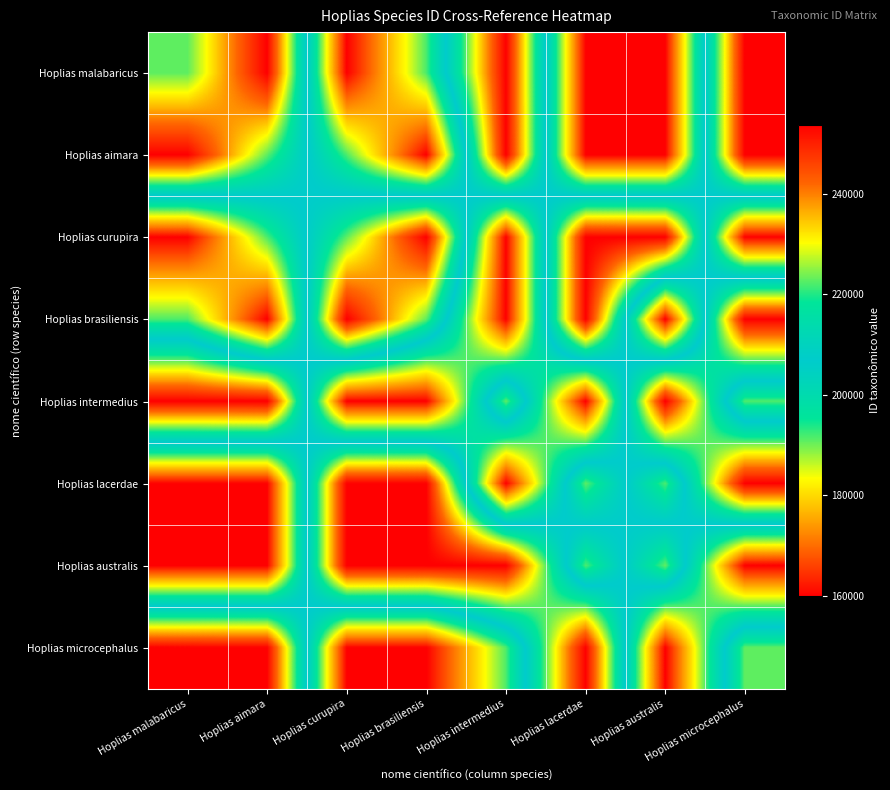

Which category has the highest value across all series?

Hoplias microcephalus